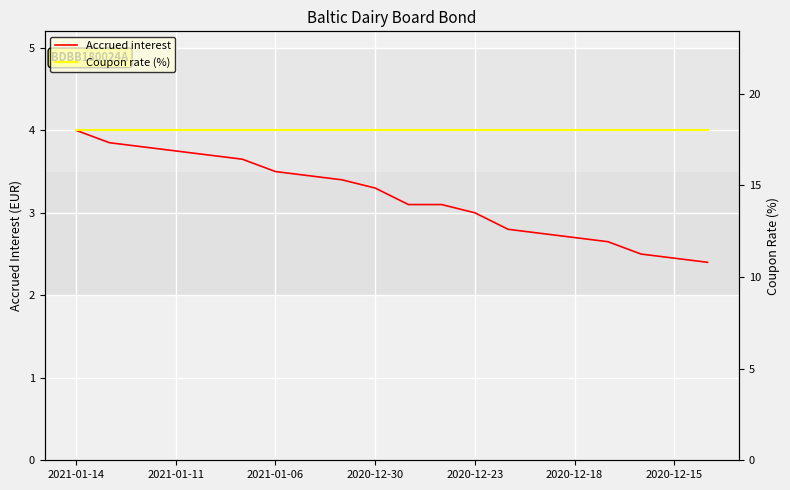

How many lines are shown in the chart?

2